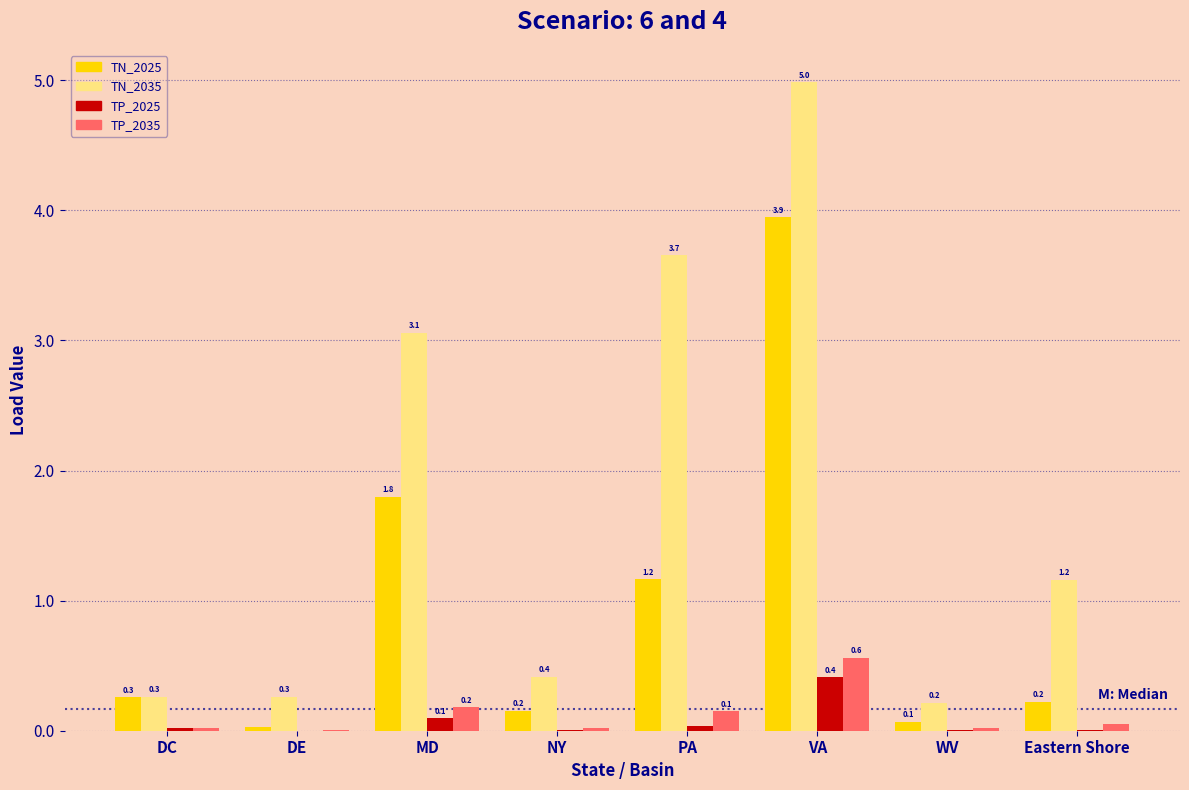

At which category does the chart reach its peak across all series?

VA